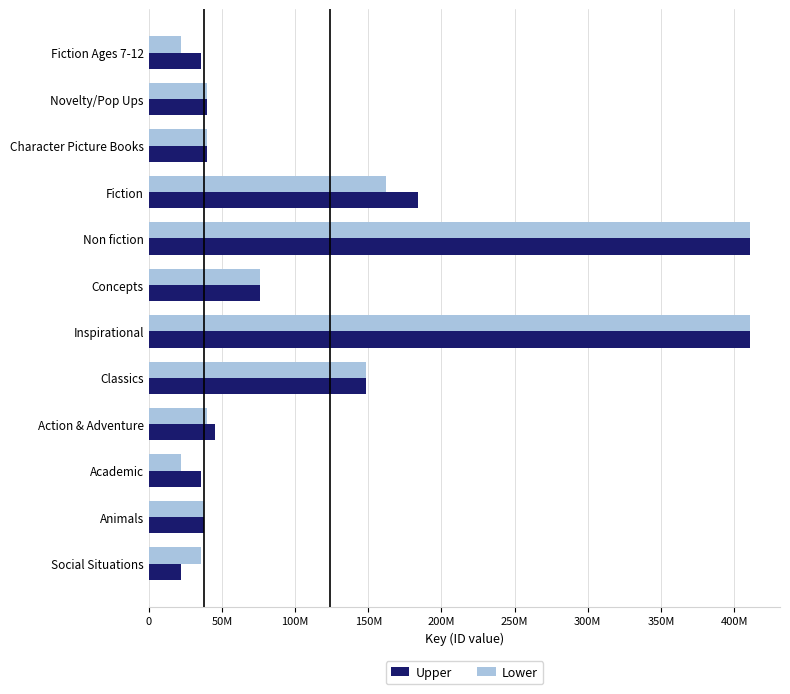

What is the average value of the Upper series?

123808247